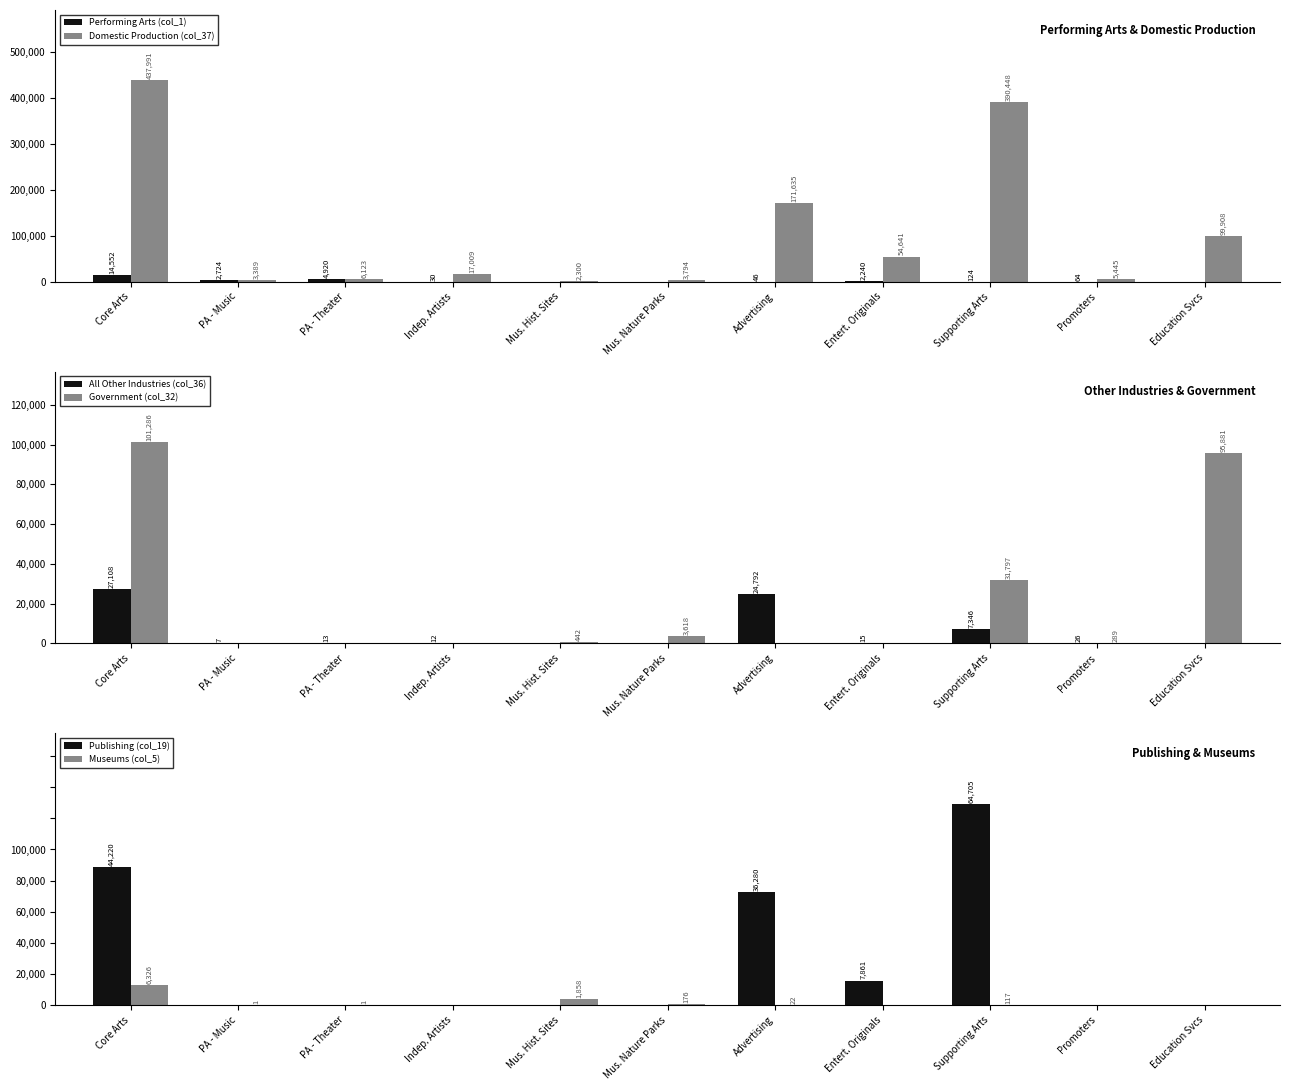

Between PA - Theater and Education Svcs, which series saw the biggest shift?

Government (col_32)